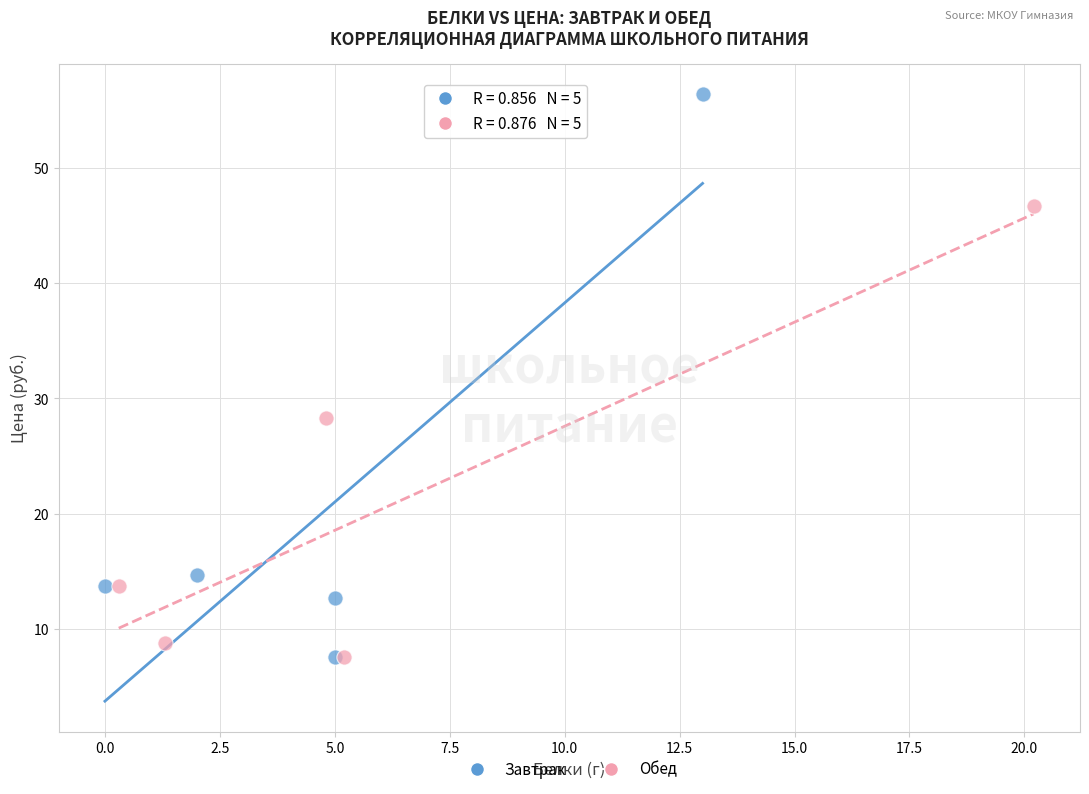

What are all the series names shown in the legend?

Завтрак, Обед